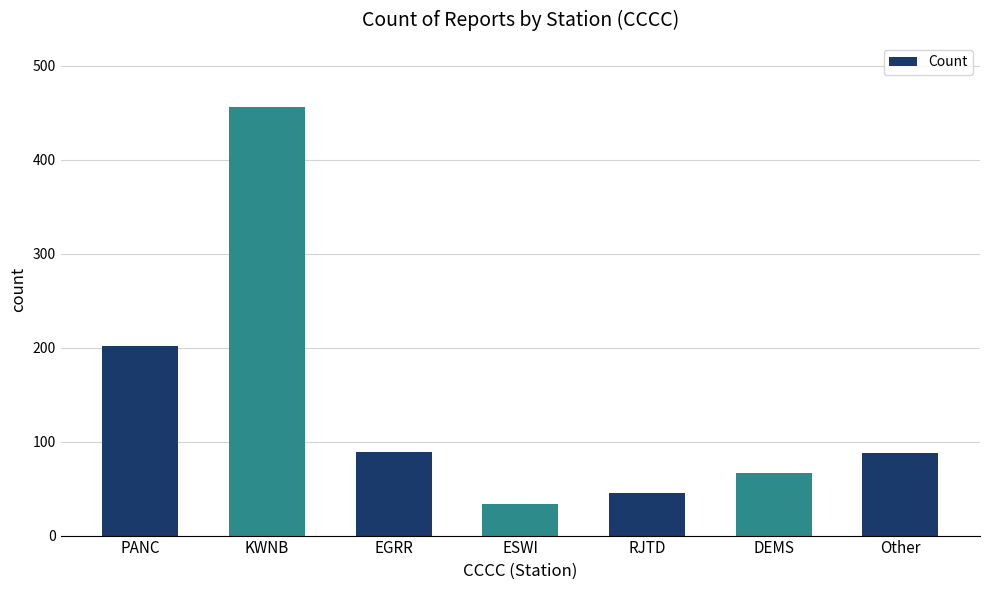

What is the change in value from RJTD to DEMS?

+22